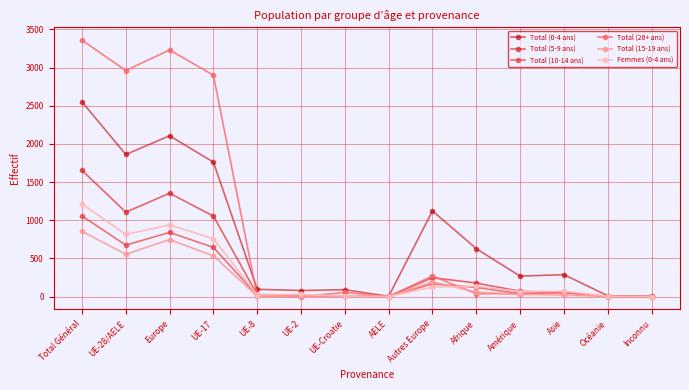

Which category has the highest value in the Total (20+ ans) series?

Total Général